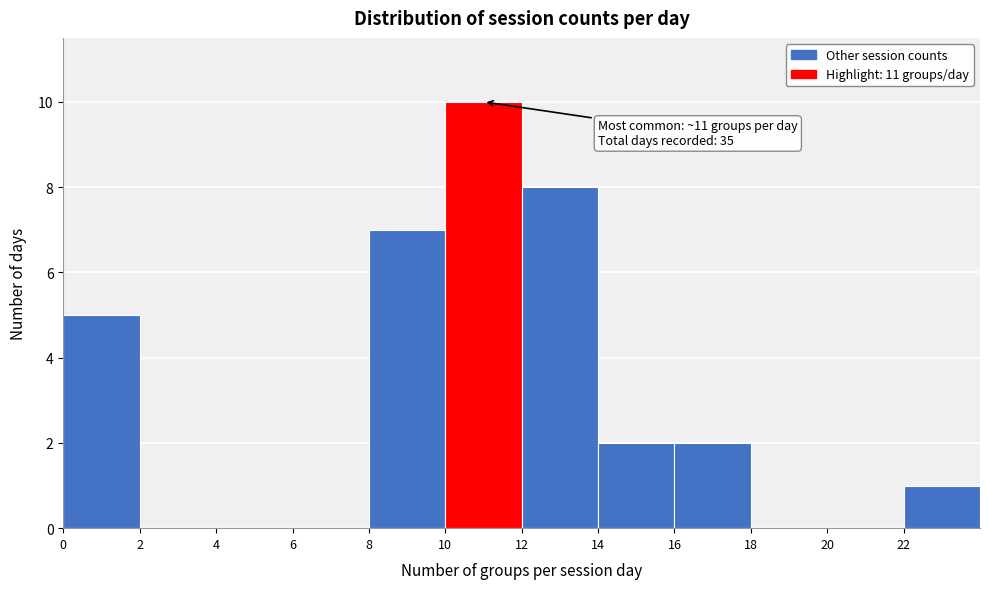

Which range on the x-axis has the tallest bar?

10 to 12